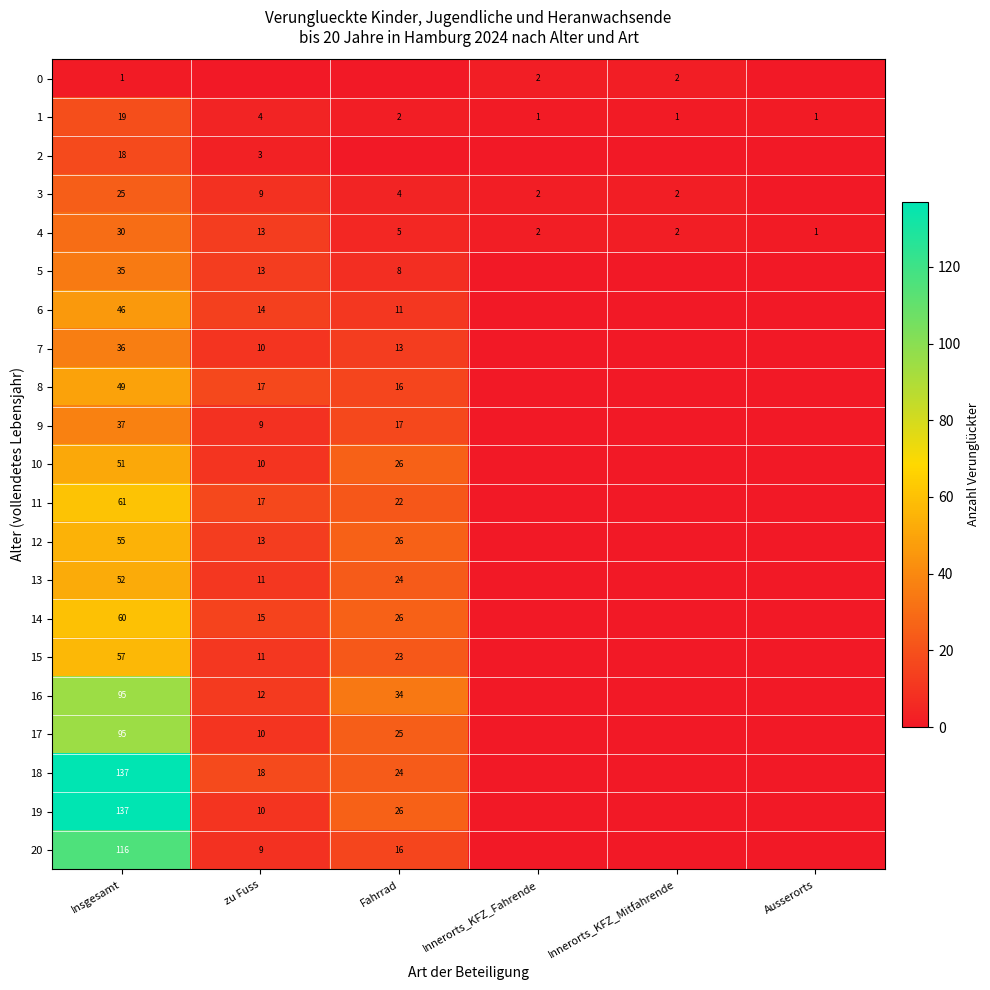

Which has a higher value, zu Fuss or Fahrrad?

zu Fuss